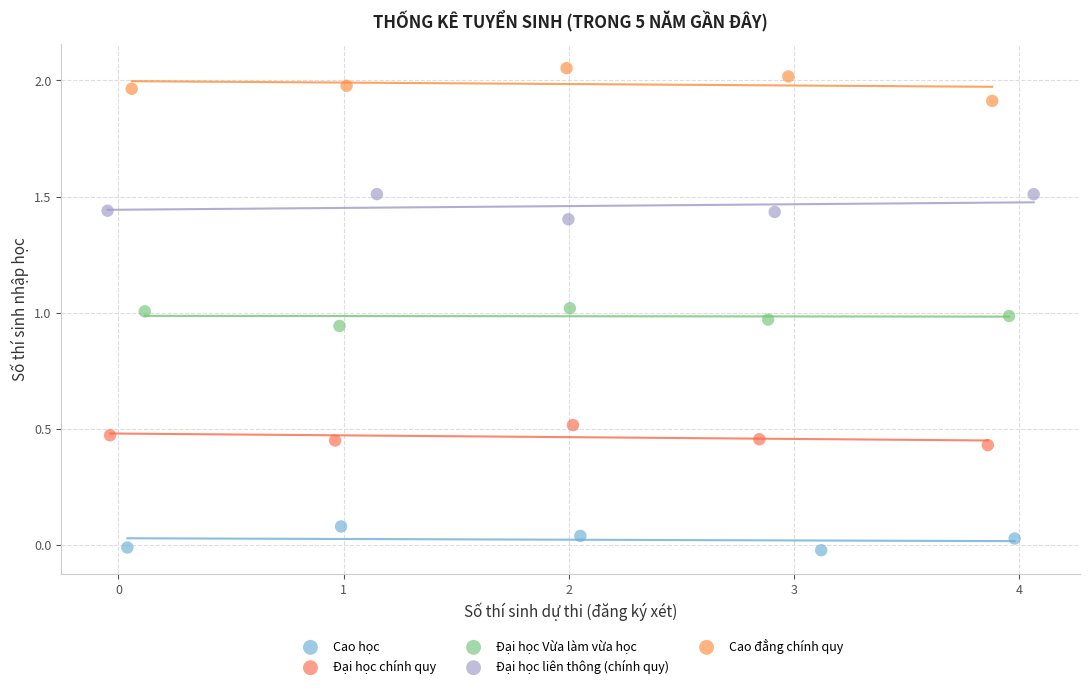

Which series reaches the maximum Y coordinate?

Cao đẳng chính quy